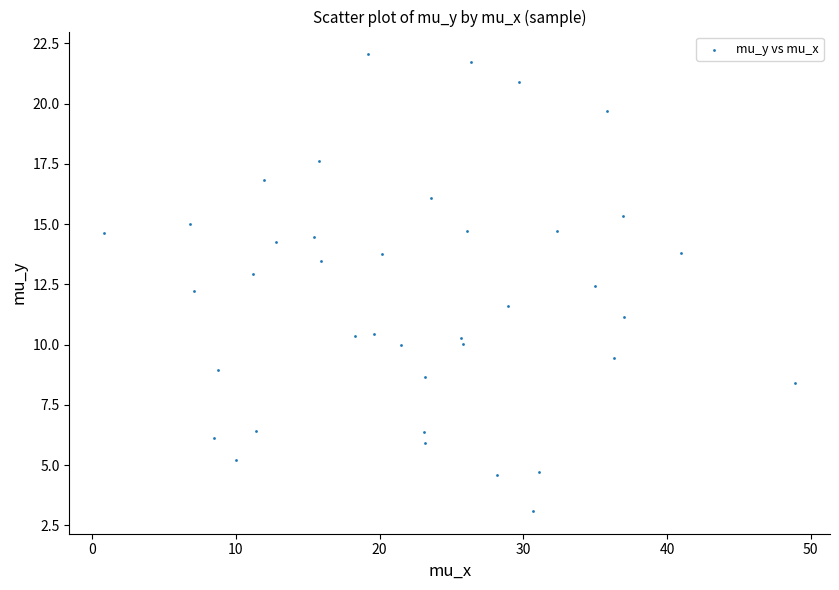

What is the range of Y values (max minus min)?

18.9